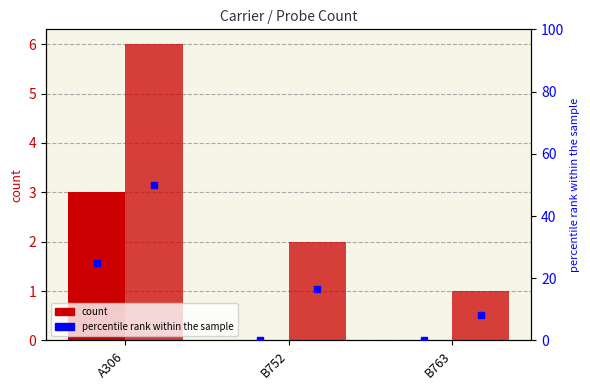

What is the label of the 2nd bar from the left?

B752